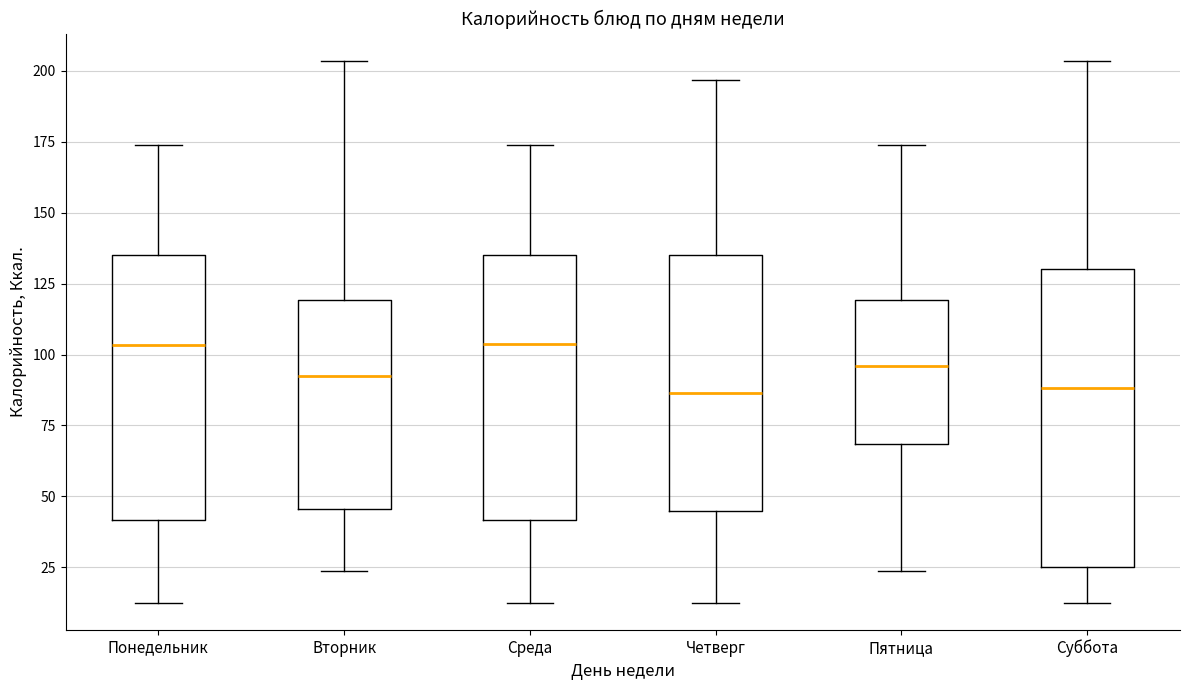

Which box is the tallest, from its lower edge to its upper edge?

Суббота